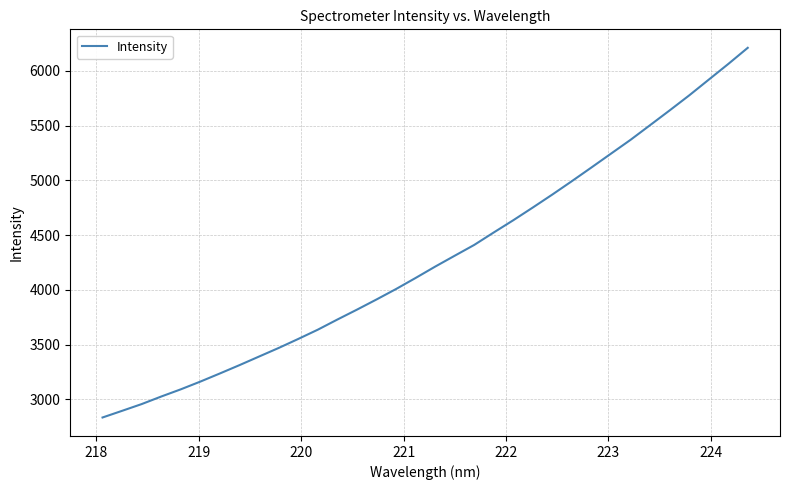

What is the greatest value displayed?

6210.2